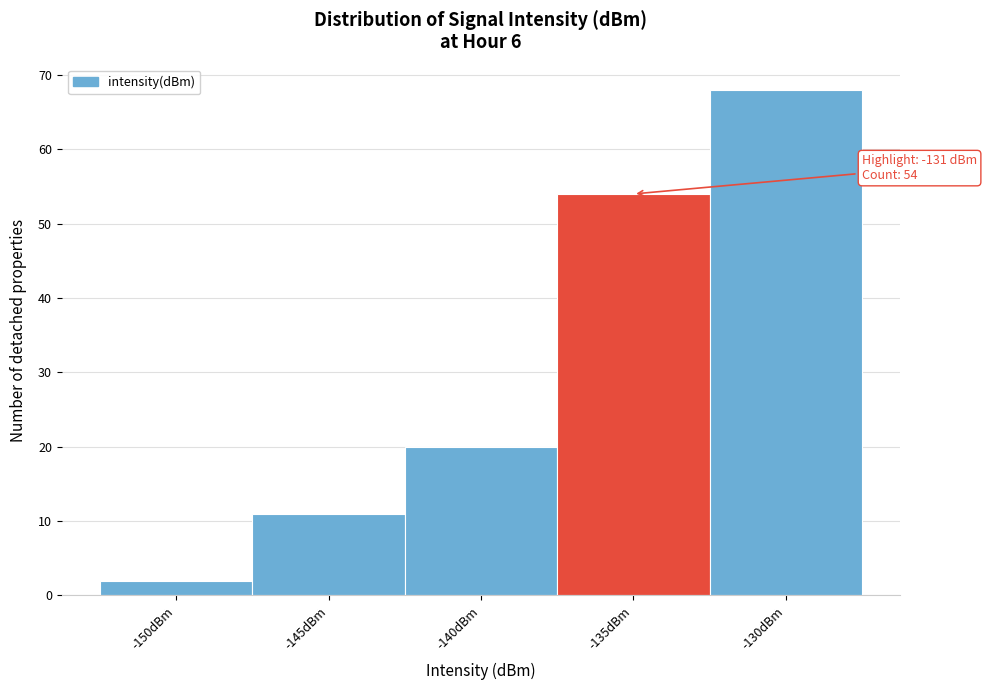

Reading left to right, list all the values displayed in this chart.

-150dBm=2	-145dBm=11	-140dBm=20	-135dBm=54	-130dBm=68